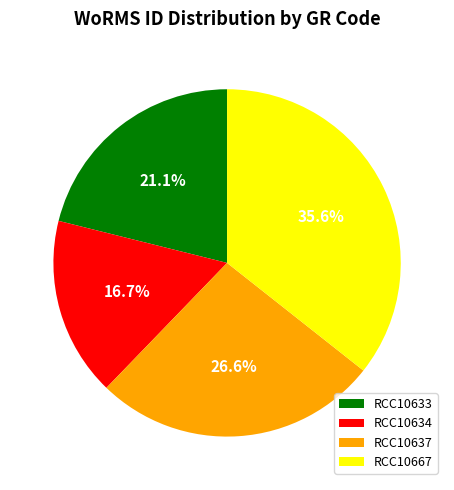

Count the number of slices in the pie.

4